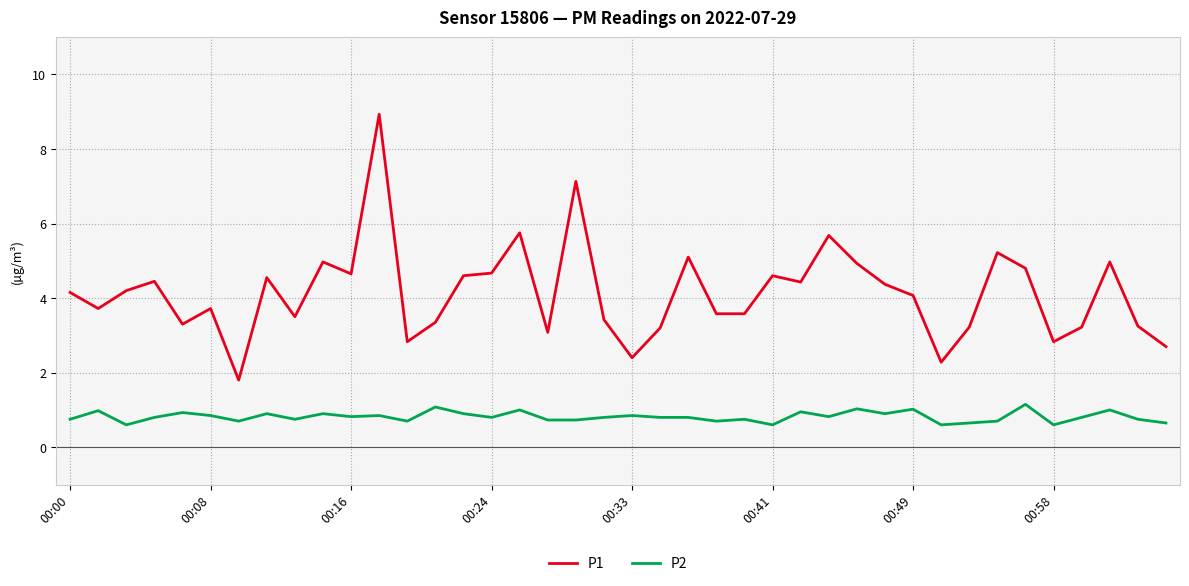

Which series has the widest spread of values?

P1